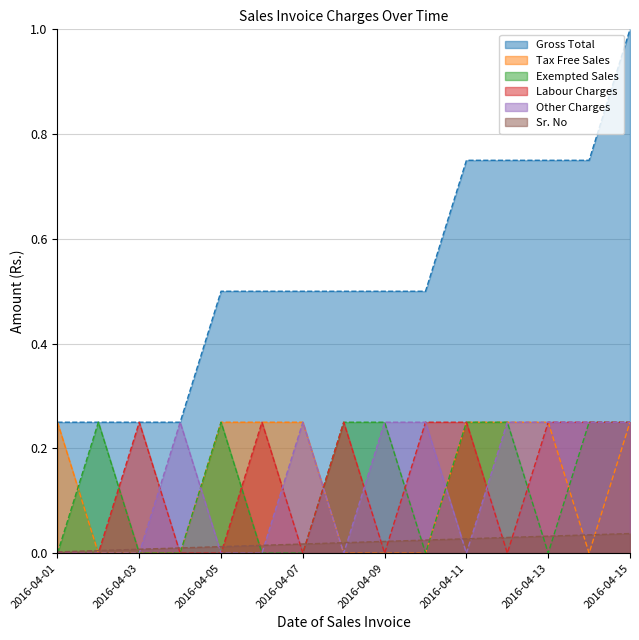

How many lines are shown in the chart?

6